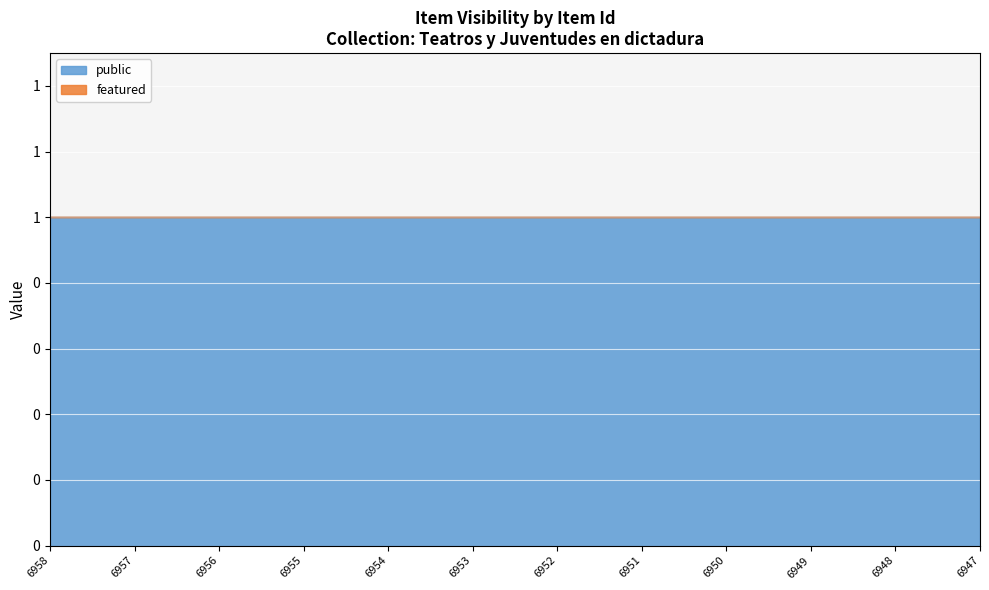

What is the maximum value for public?

1